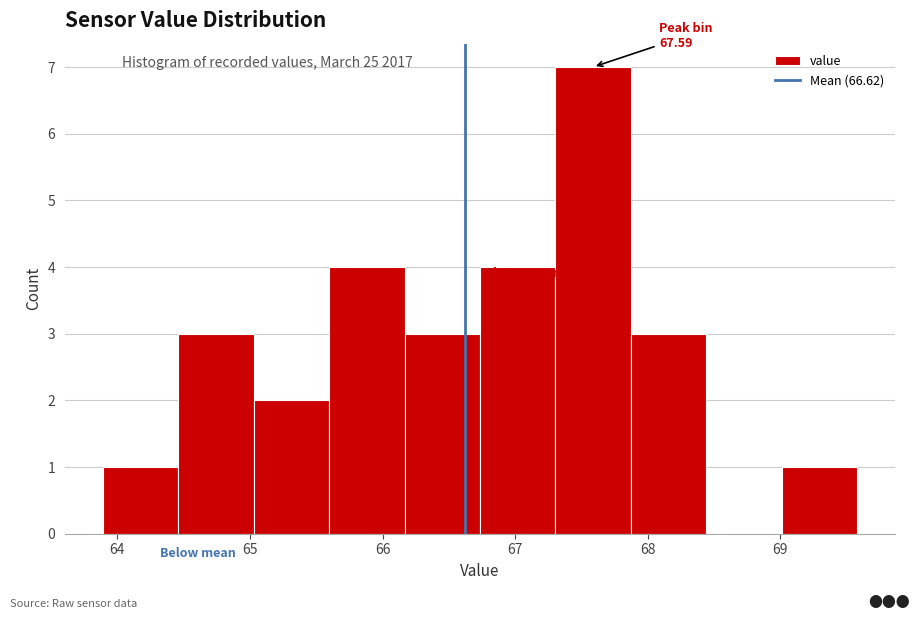

Which range on the x-axis has the tallest bar?

67.3 to 67.9